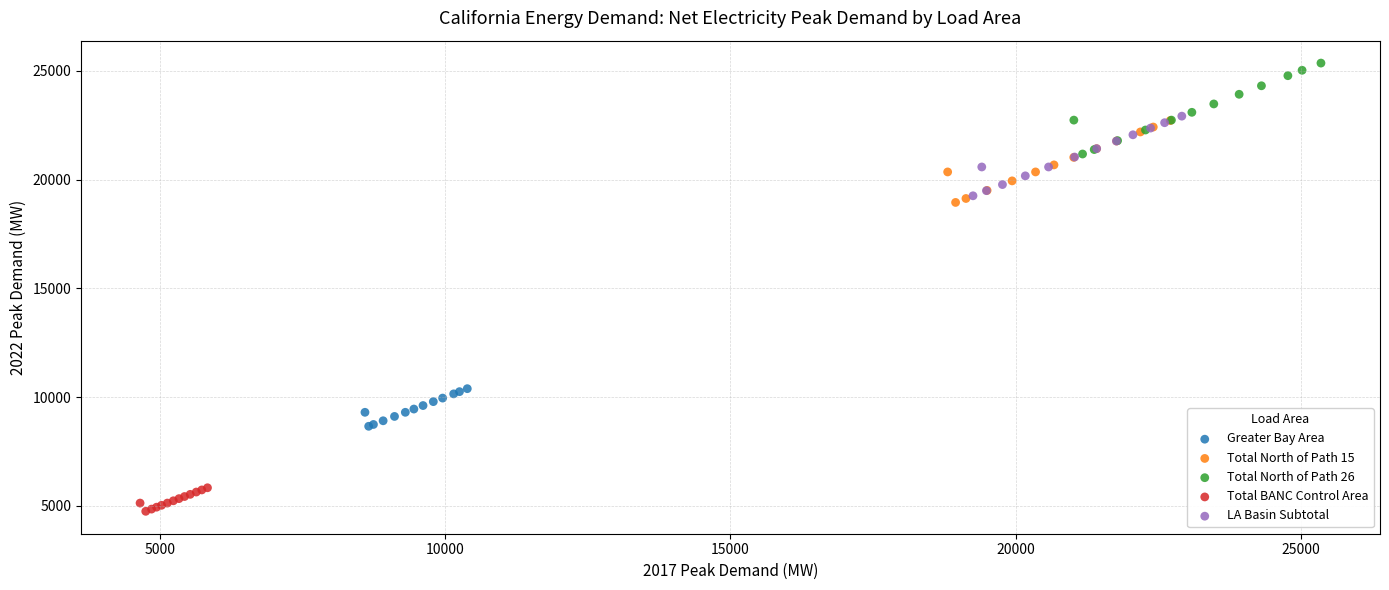

Which series has the largest Y range (max minus min)?

Total North of Path 26